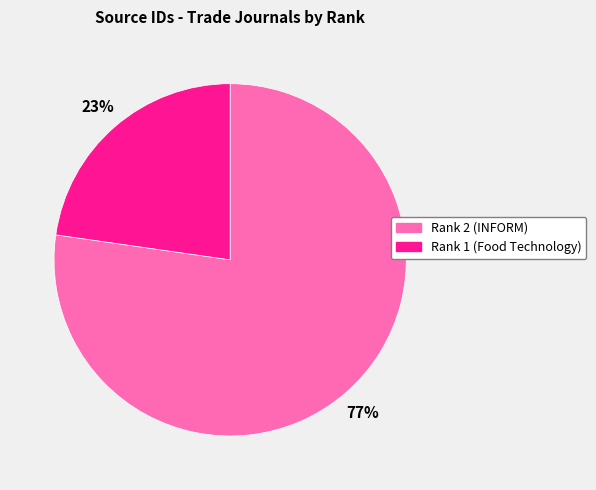

To the nearest percent, what portion does Rank 1 (Food Technology) represent?

23%